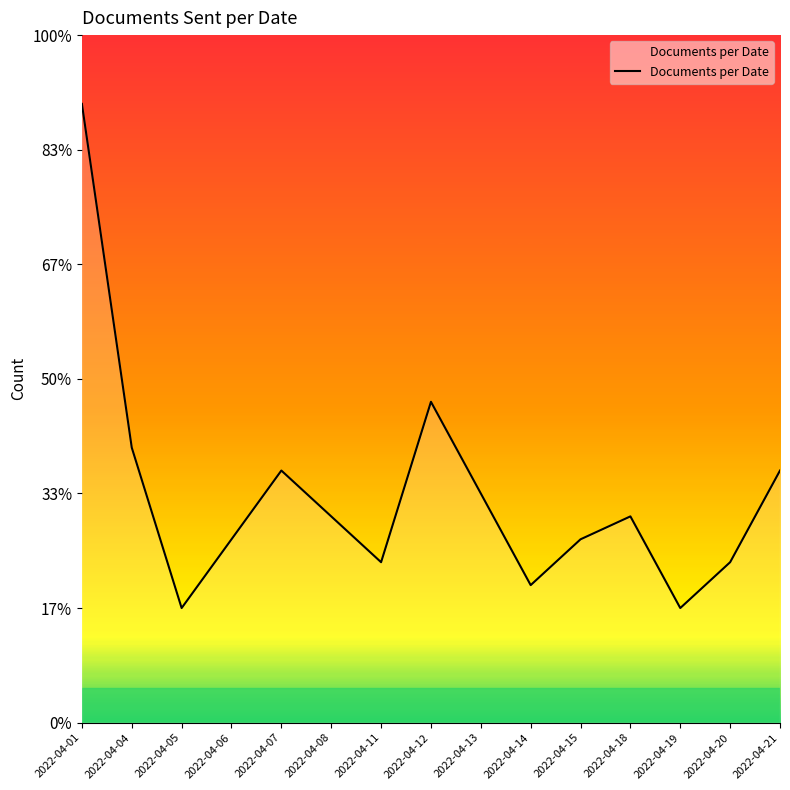

Reading right to left, what are all the values shown in this chart?

11	7	5	9	8	6	10	14	7	9	11	8	5	12	27